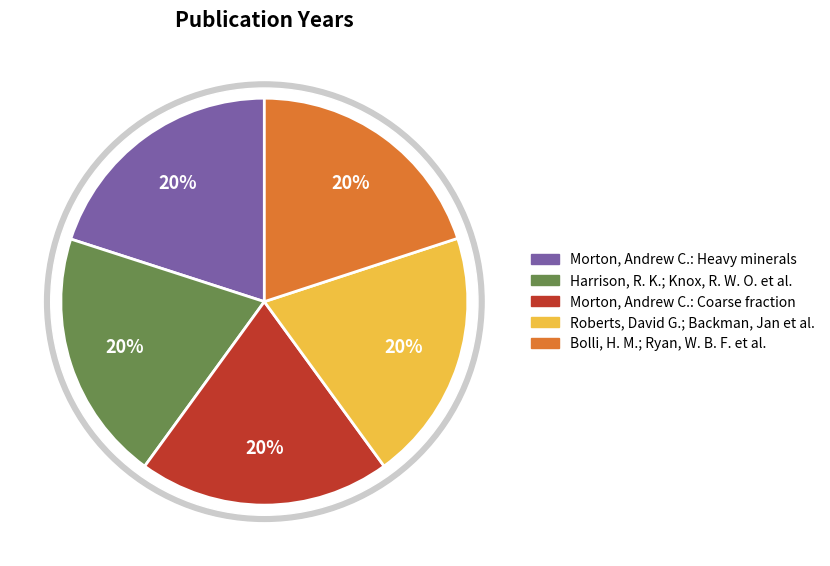

Does Bolli, H. M.; Ryan, W. B. F. et al. account for over 50% of the chart?

No